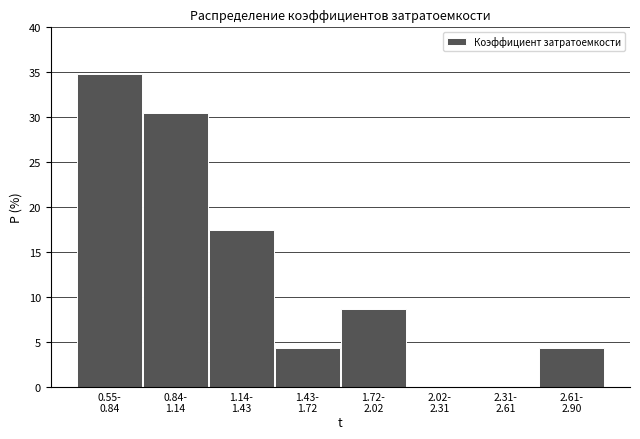

What is the maximum value shown in the chart?

34.8